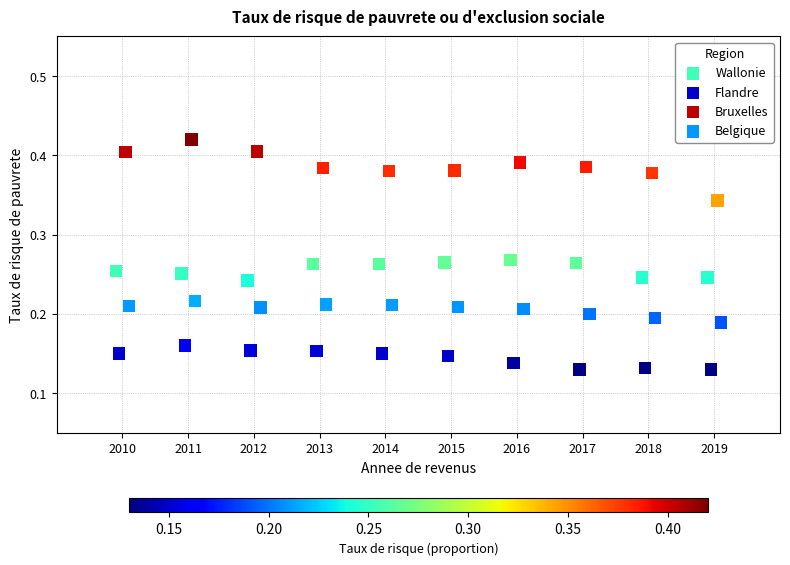

Which series contains the lowest Y value?

Flandre